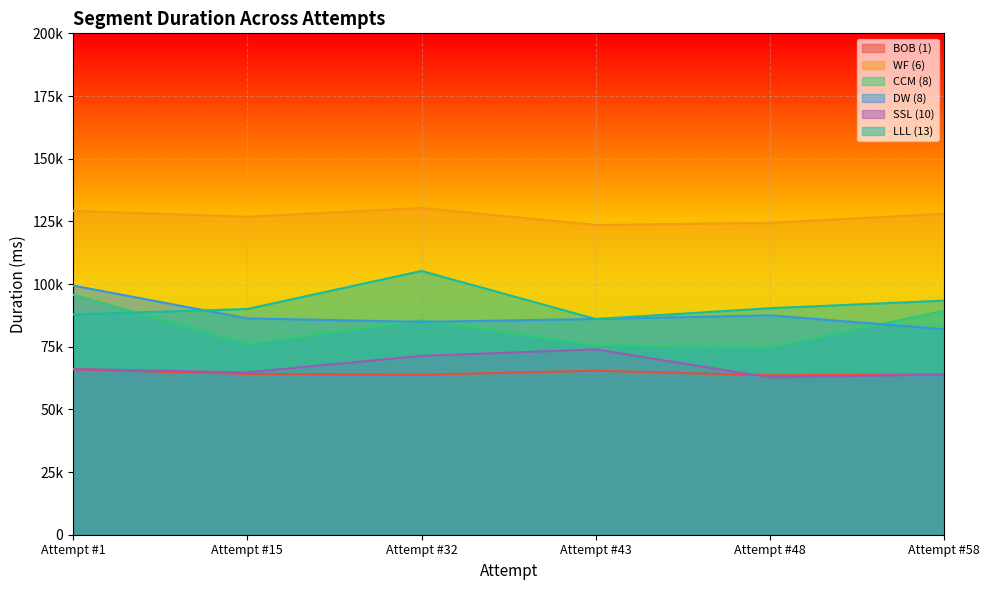

What is the value of the CCM (8) point at the 5th from the left?

74708